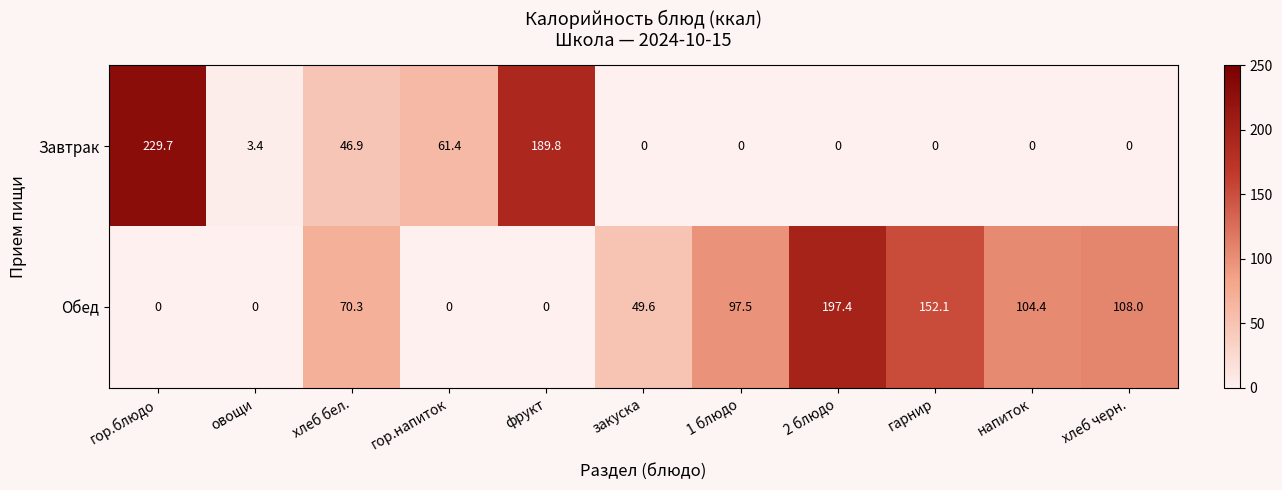

Is it true that Завтрак equals -116.1 at хлеб черн.?

False